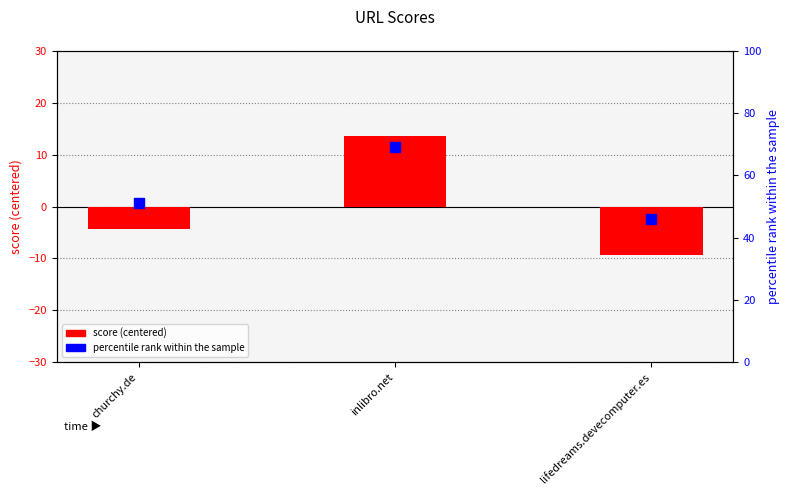

Which series has the largest total across all categories?

percentile rank within the sample